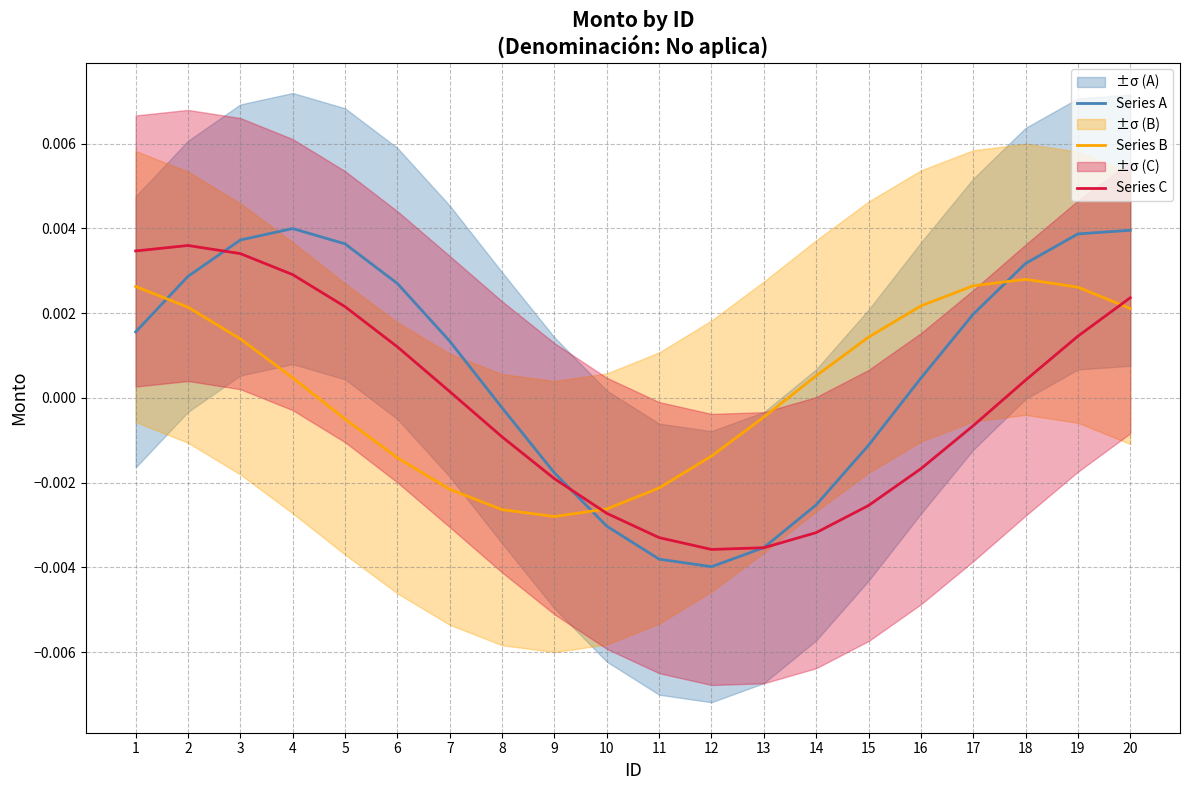

Reading left to right, what are all the values shown in this chart?

Series A: 1=0.0	2=0.0	3=0.0	4=0.0	5=0.0	6=0.0	7=0.0	8=-0.0	9=-0.0	10=-0.0	11=-0.0	12=-0.0	13=-0.0	14=-0.0	15=-0.0	16=0.0	17=0.0	18=0.0	19=0.0	20=0.0
Series B: 1=0.0	2=0.0	3=0.0	4=0.0	5=-0.0	6=-0.0	7=-0.0	8=-0.0	9=-0.0	10=-0.0	11=-0.0	12=-0.0	13=-0.0	14=0.0	15=0.0	16=0.0	17=0.0	18=0.0	19=0.0	20=0.0
Series C: 1=0.0	2=0.0	3=0.0	4=0.0	5=0.0	6=0.0	7=0.0	8=-0.0	9=-0.0	10=-0.0	11=-0.0	12=-0.0	13=-0.0	14=-0.0	15=-0.0	16=-0.0	17=-0.0	18=0.0	19=0.0	20=0.0